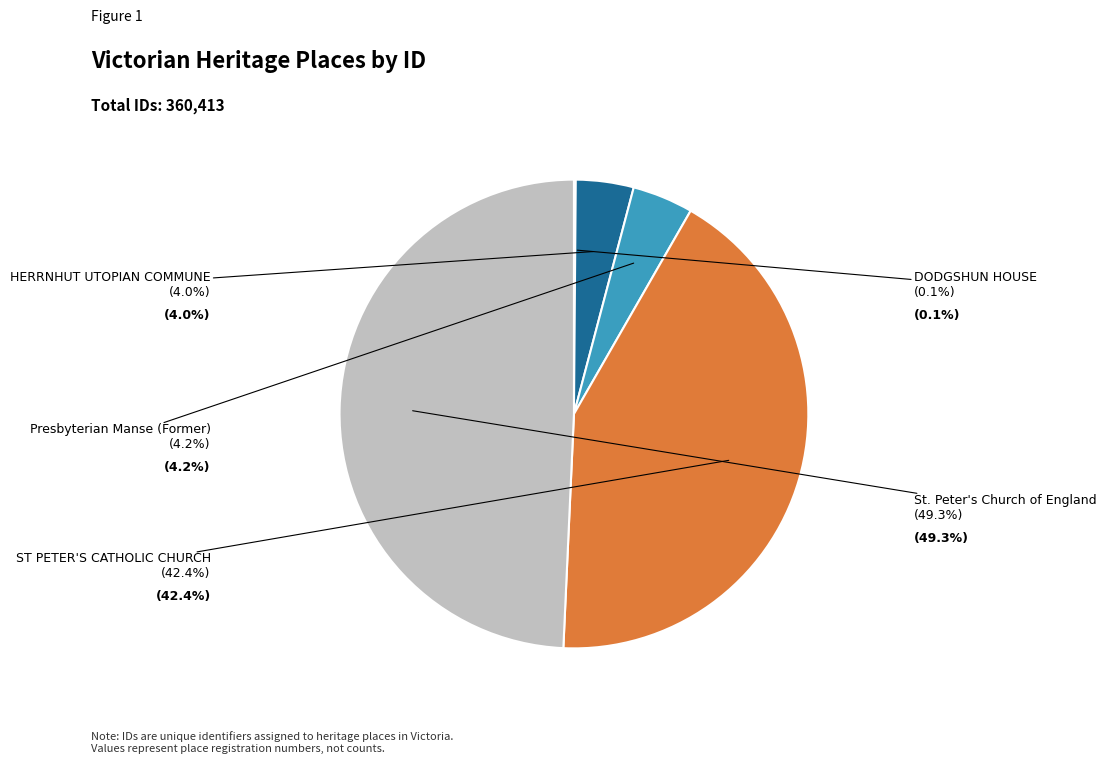

Does any single category account for the majority?

No